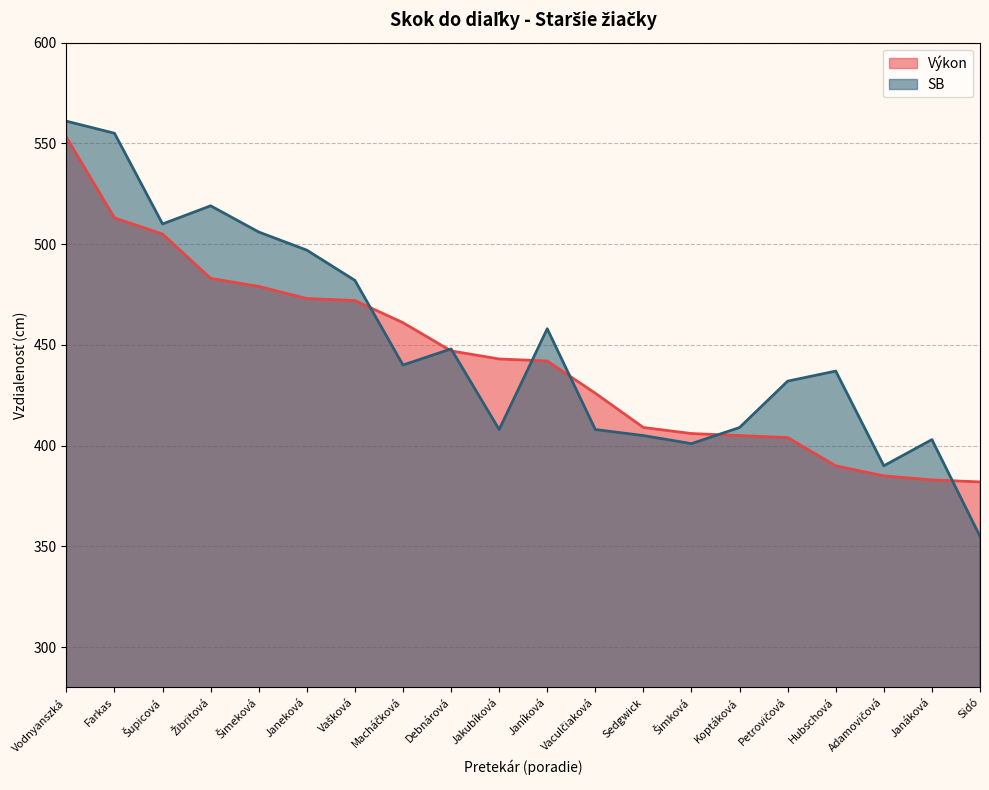

Does the chart have visible grid lines?

Yes